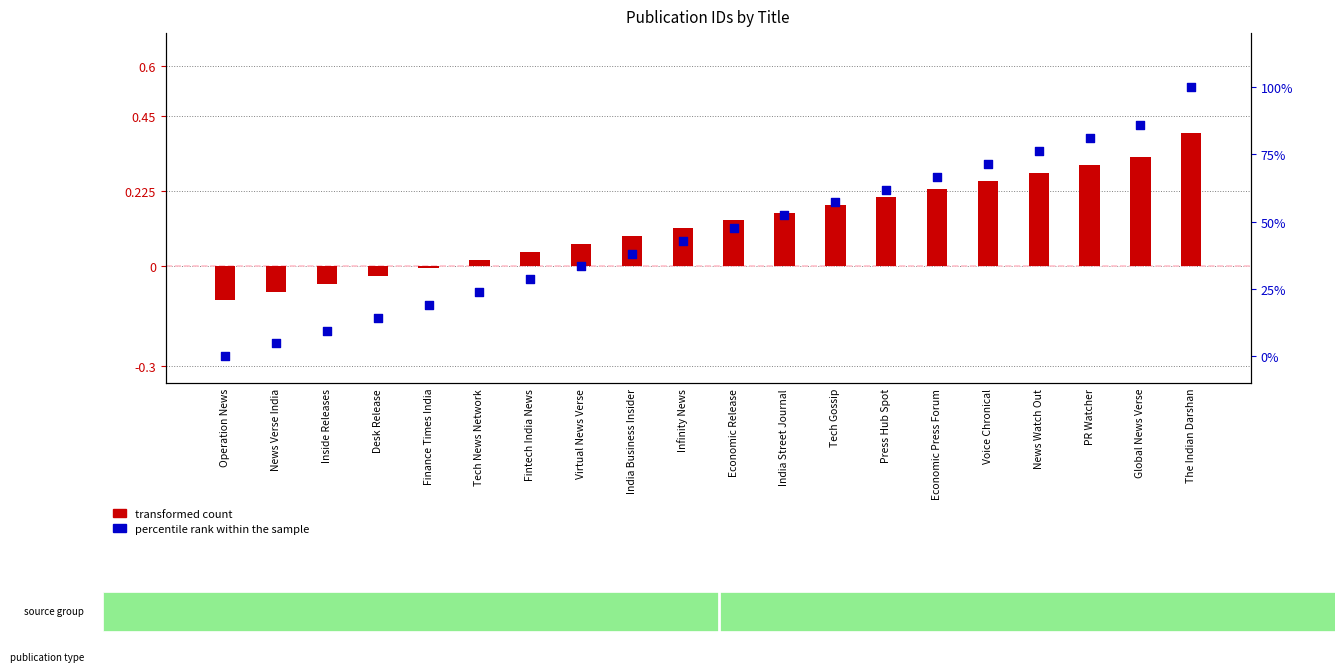

Which series has the widest spread of Y values?

percentile rank within the sample